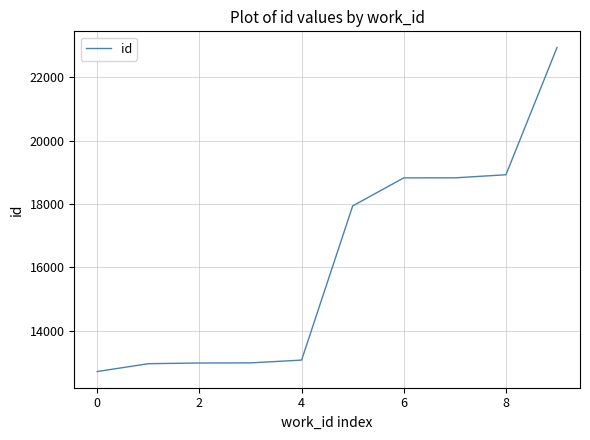

What is the smallest value displayed?

12708